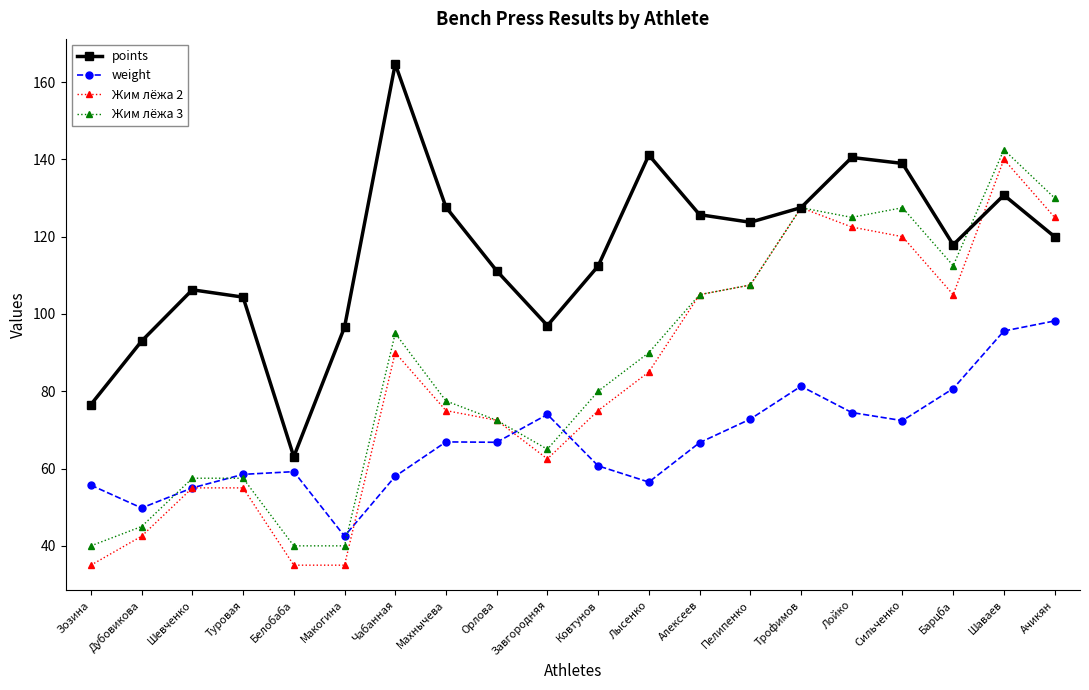

At which category is the sum across all series the highest?

Шаваев